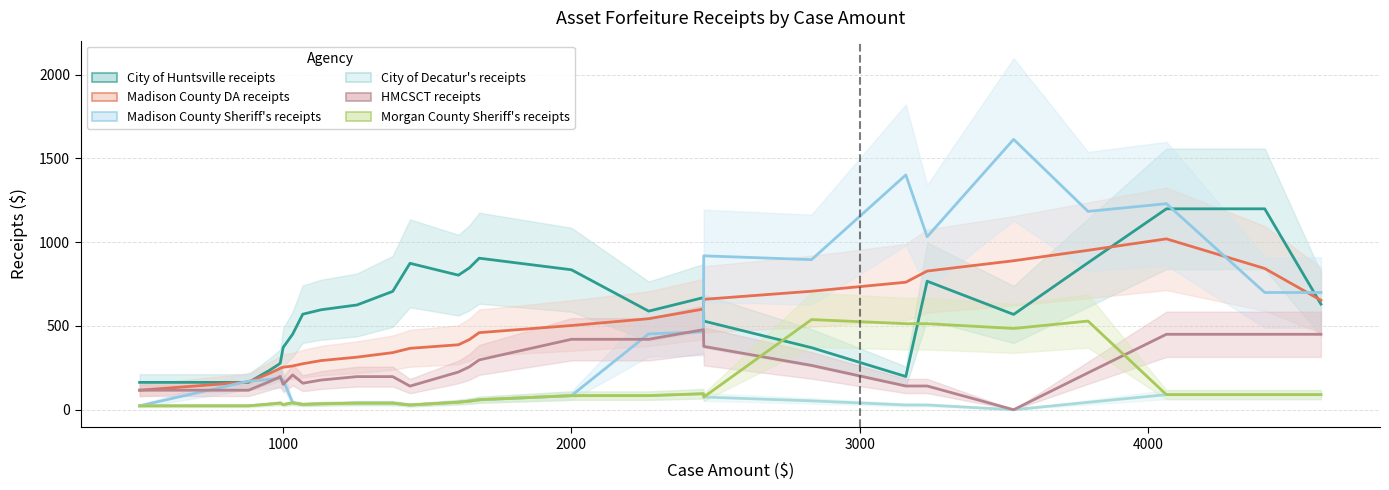

The Madison County DA receipts series shows 1016.0 at 4064. True or false?

True